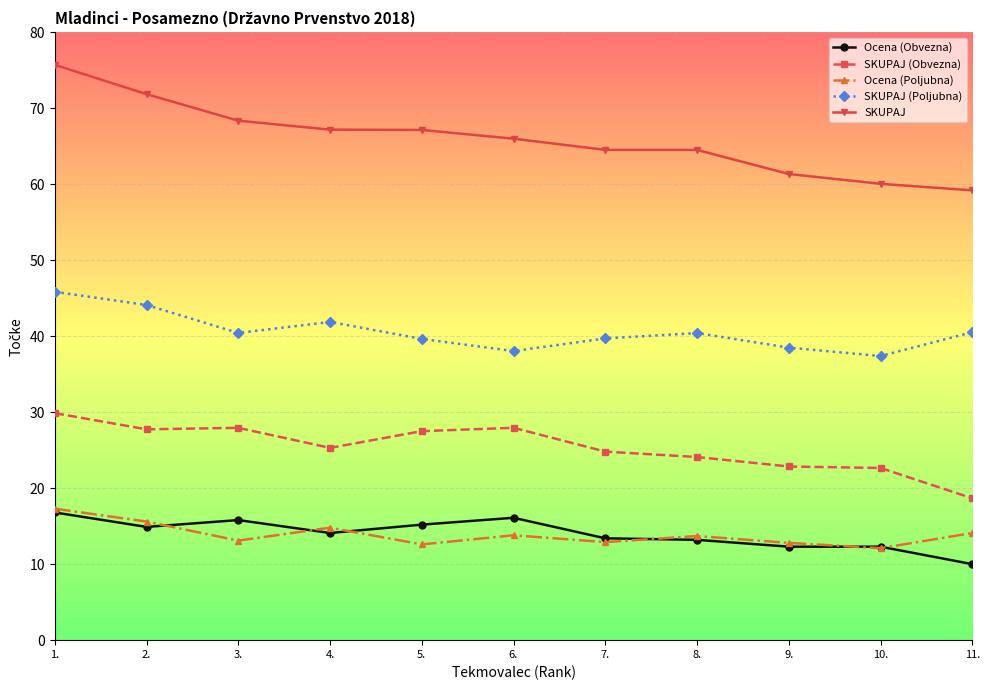

The value of Ocena (Obvezna) at 1. is 16.8. True or false?

True